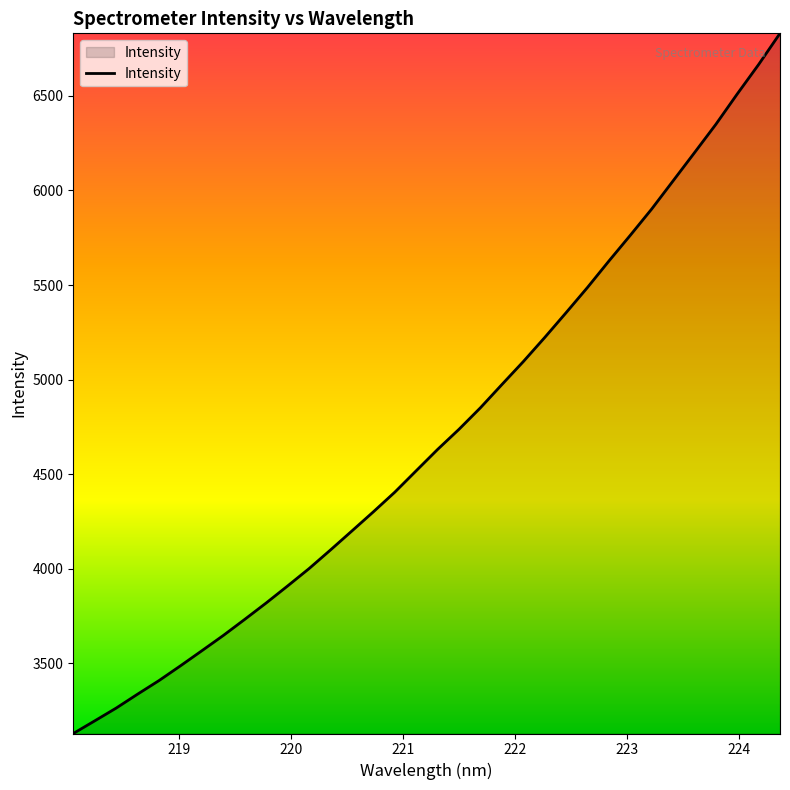

What is the maximum value shown in the chart?

6830.9